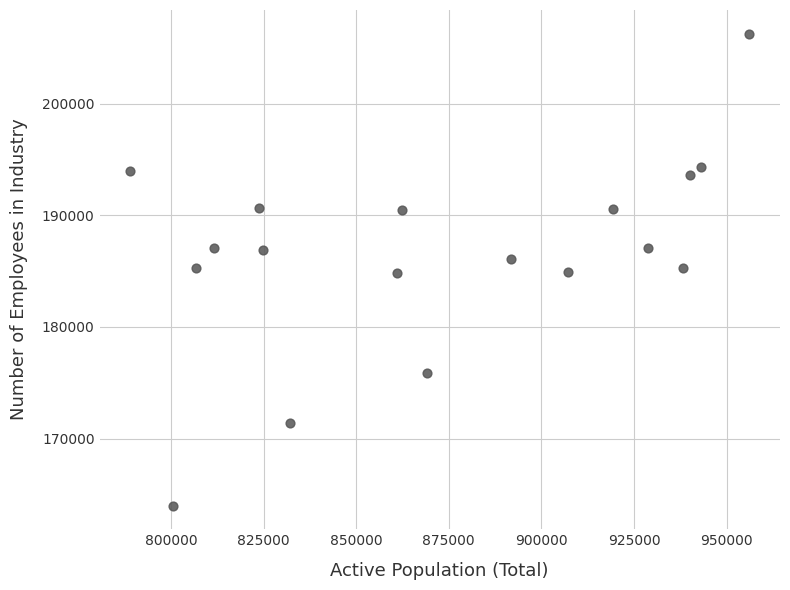

What is the range of X values (max minus min)?

166976.0